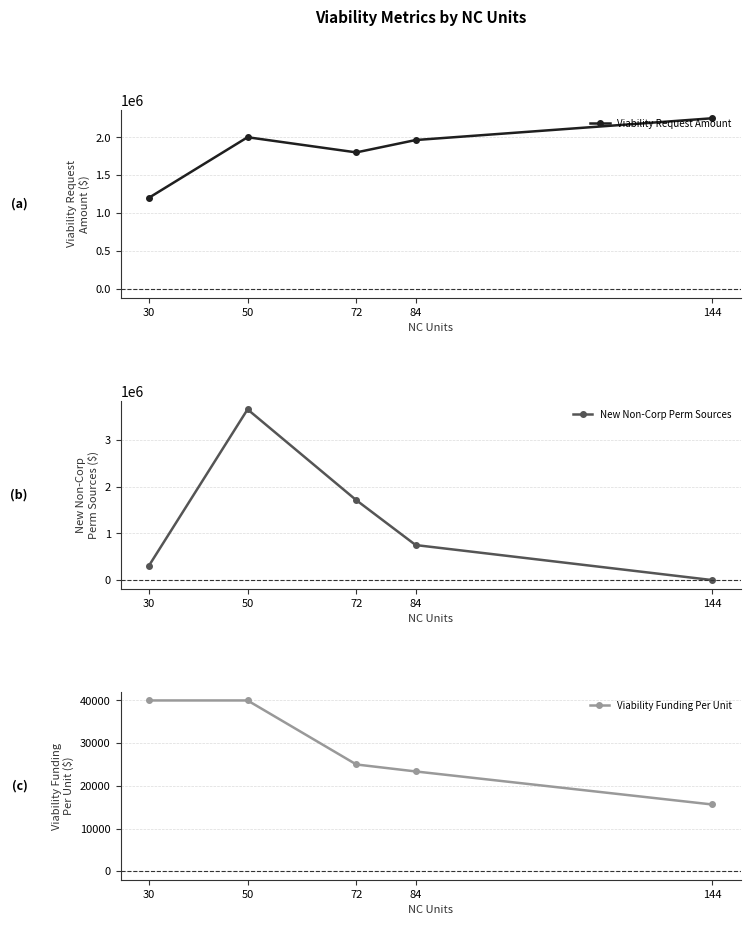

What is the sum of all Viability Funding Per Unit values?

143994